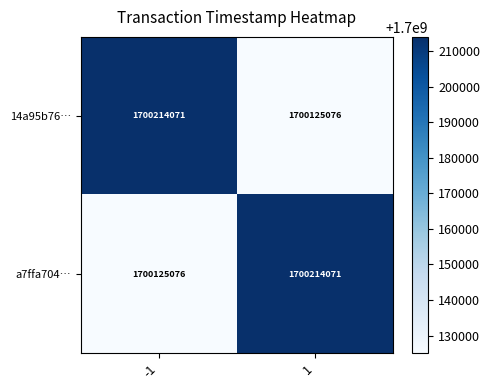

What is the greatest value displayed?

1700214071